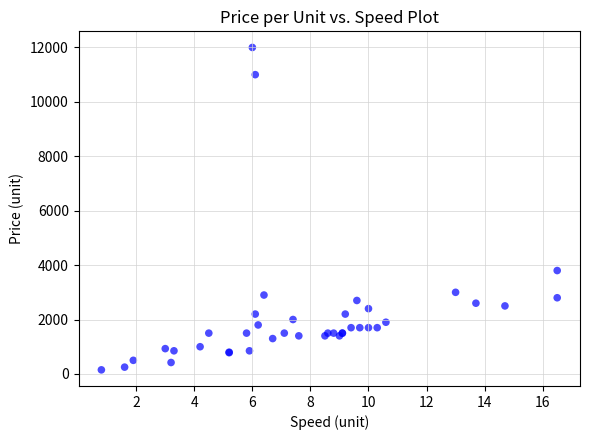

What Y value in the scatter plot is closest to 6075?

3800